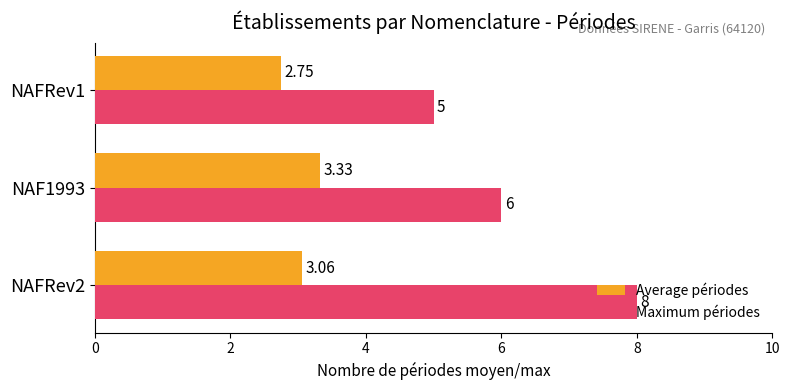

What is the difference between the second highest and minimum values in the Maximum périodes series?

1.0